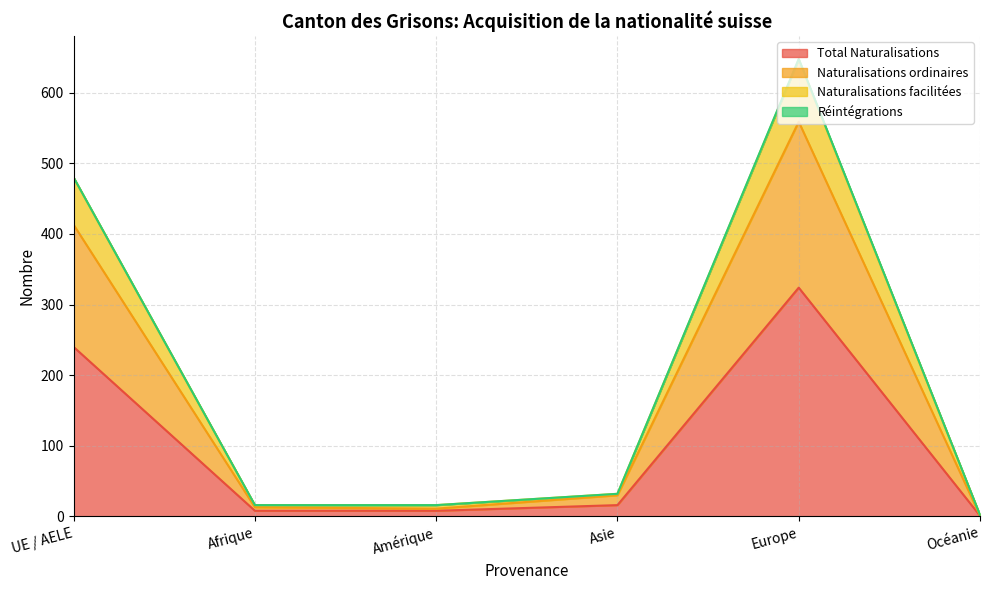

What is the maximum value for Total Naturalisations?

324